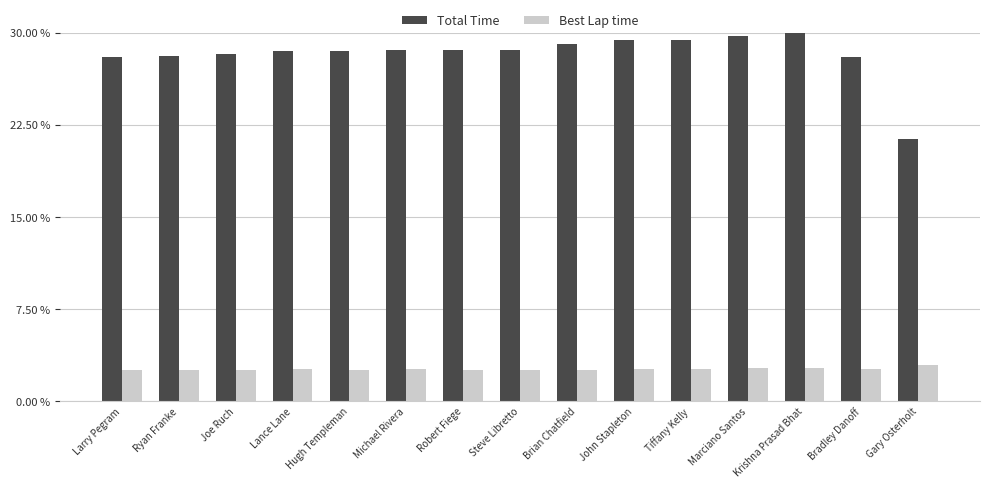

What is the label of the 8th bar from the left?

Steve Libretto